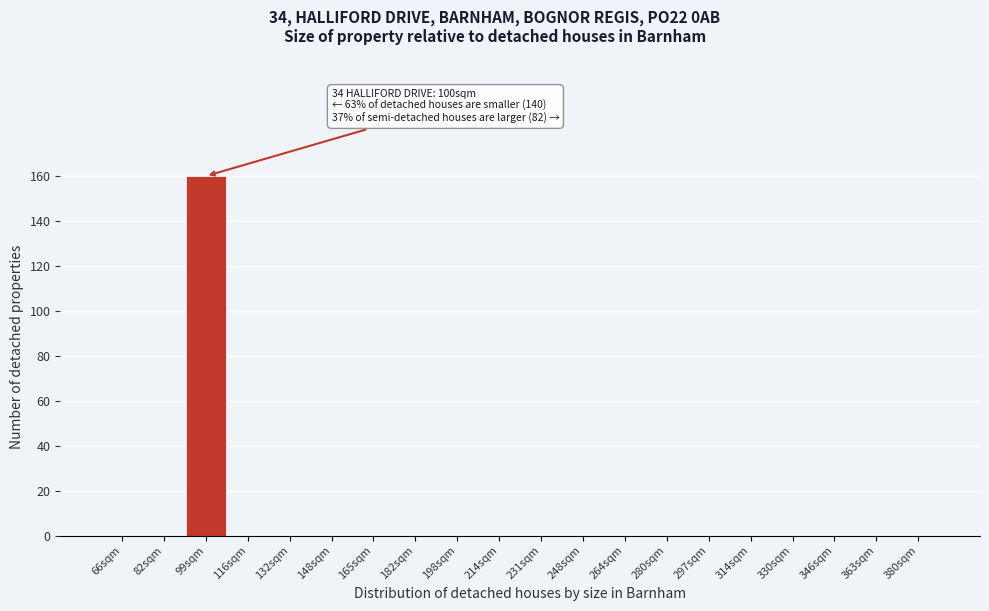

Reading left to right, extract all data points from this chart.

66sqm=0	82sqm=0	99sqm=160	116sqm=0	132sqm=0	148sqm=0	165sqm=0	182sqm=0	198sqm=0	214sqm=0	231sqm=0	248sqm=0	264sqm=0	280sqm=0	297sqm=0	314sqm=0	330sqm=0	346sqm=0	363sqm=0	380sqm=0